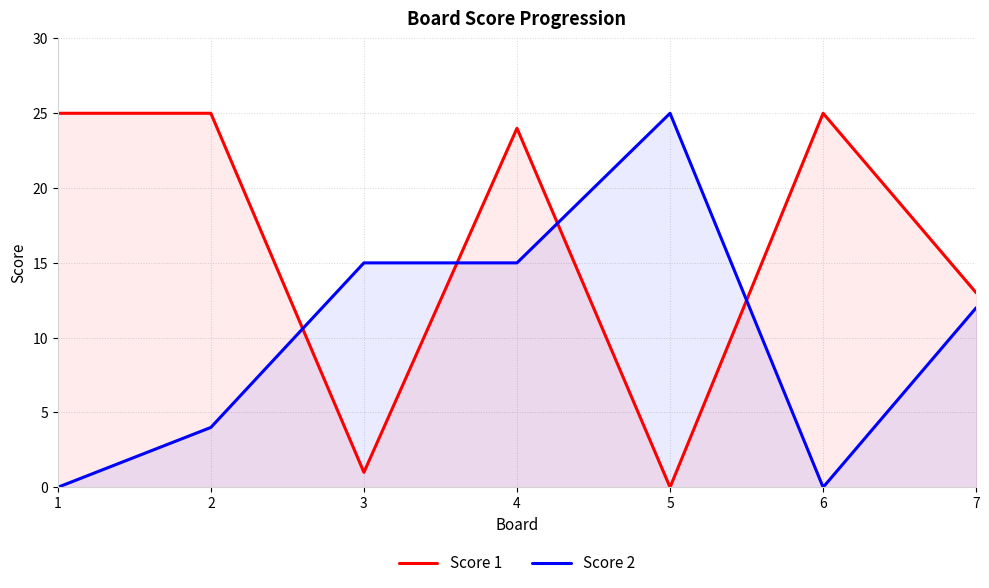

At which category is the sum across all series the highest?

4